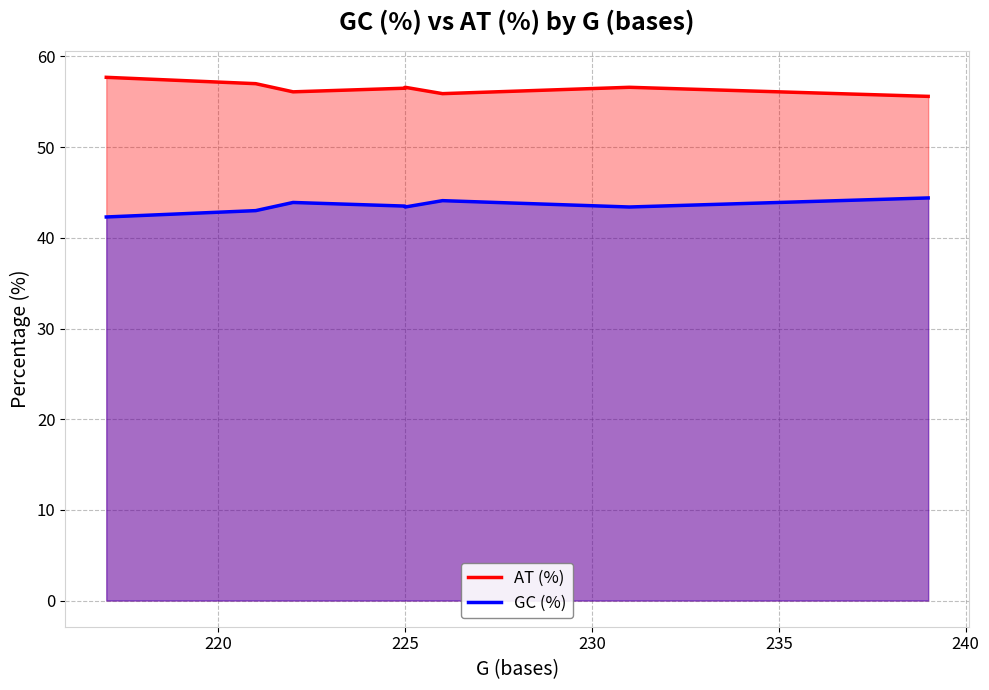

What is the maximum value for GC (%)?

44.4